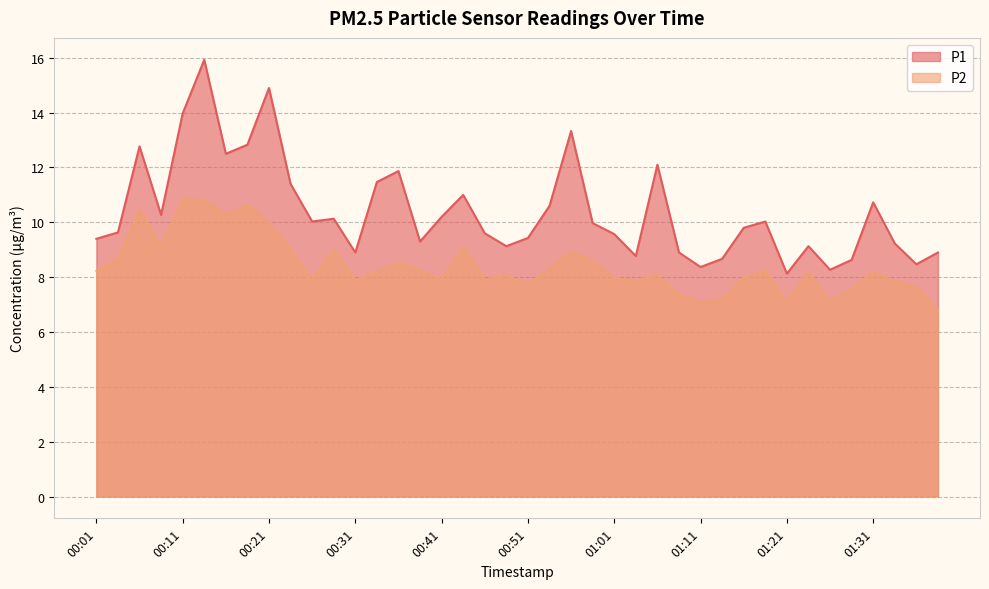

True or false: P2 and P1 intersect in this chart.

False